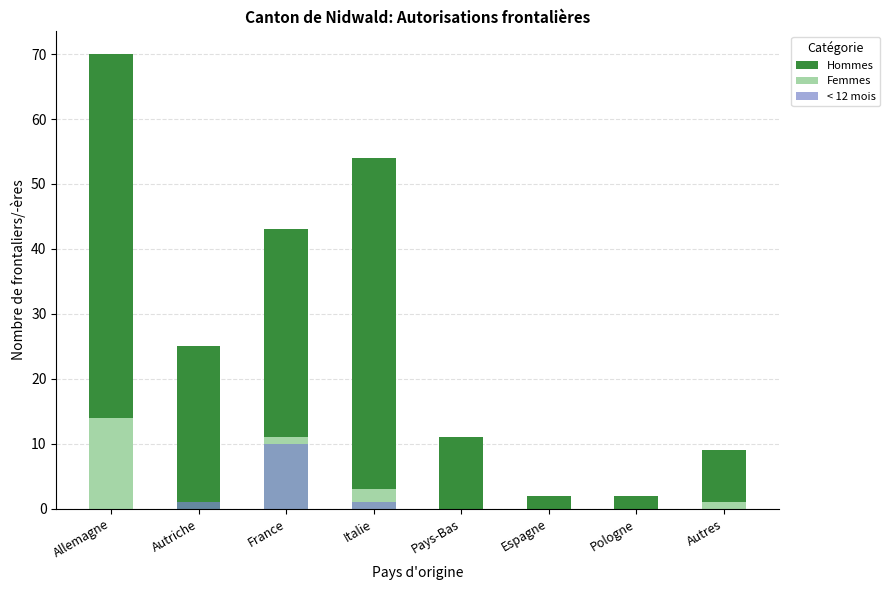

What is the difference between the highest and lowest values at Pologne?

2